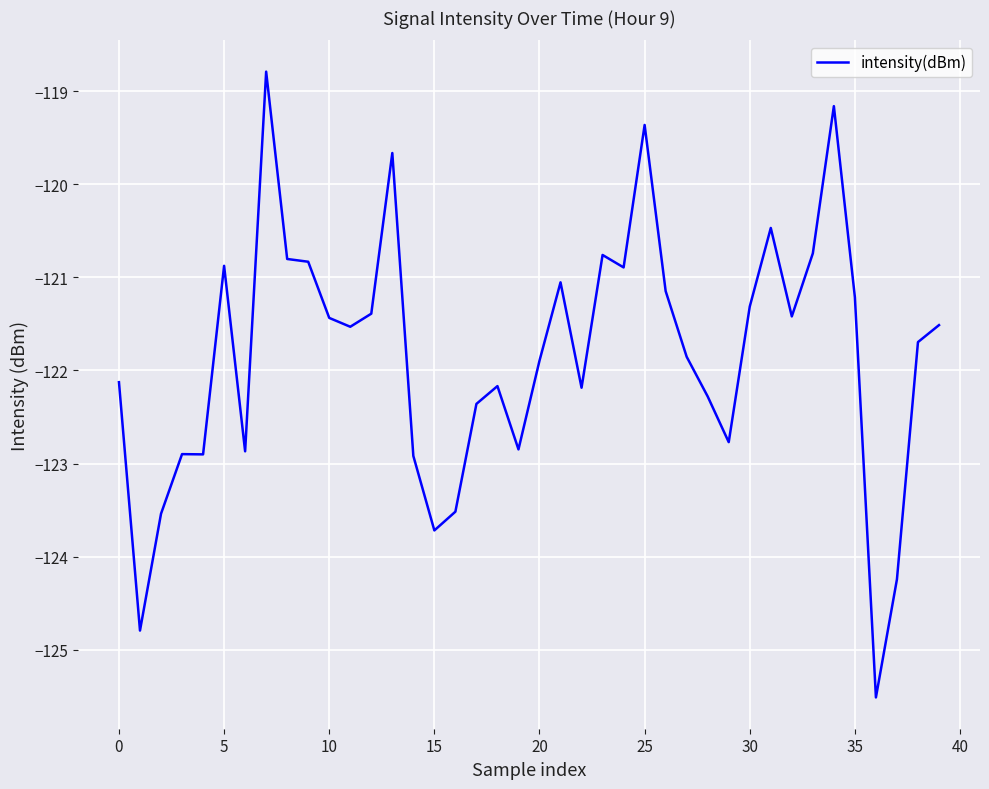

What is the difference between the maximum and minimum values?

6.7